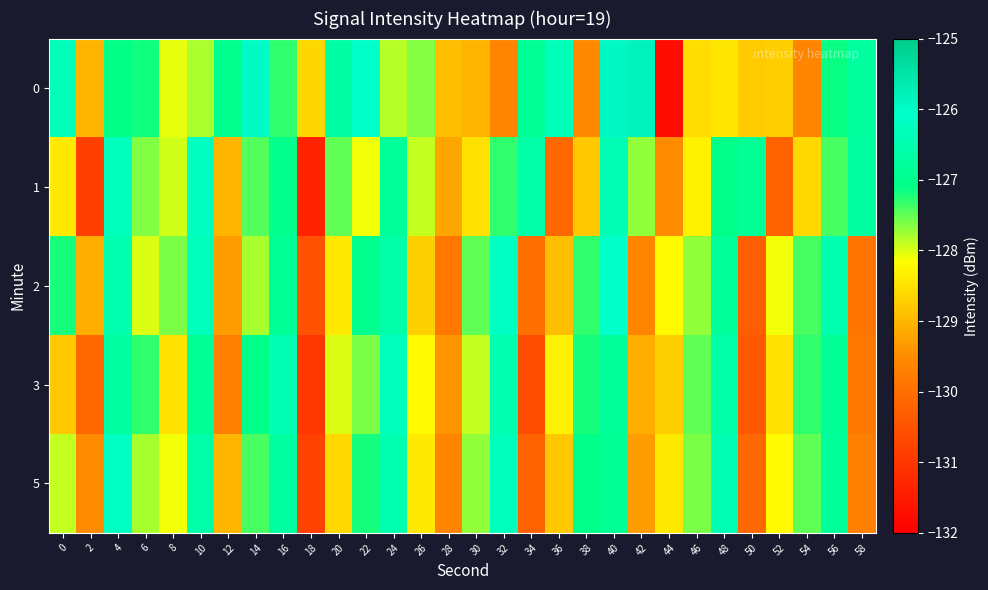

List the series in order of their peak value, lowest first.

3, 1, 5, 2, 0